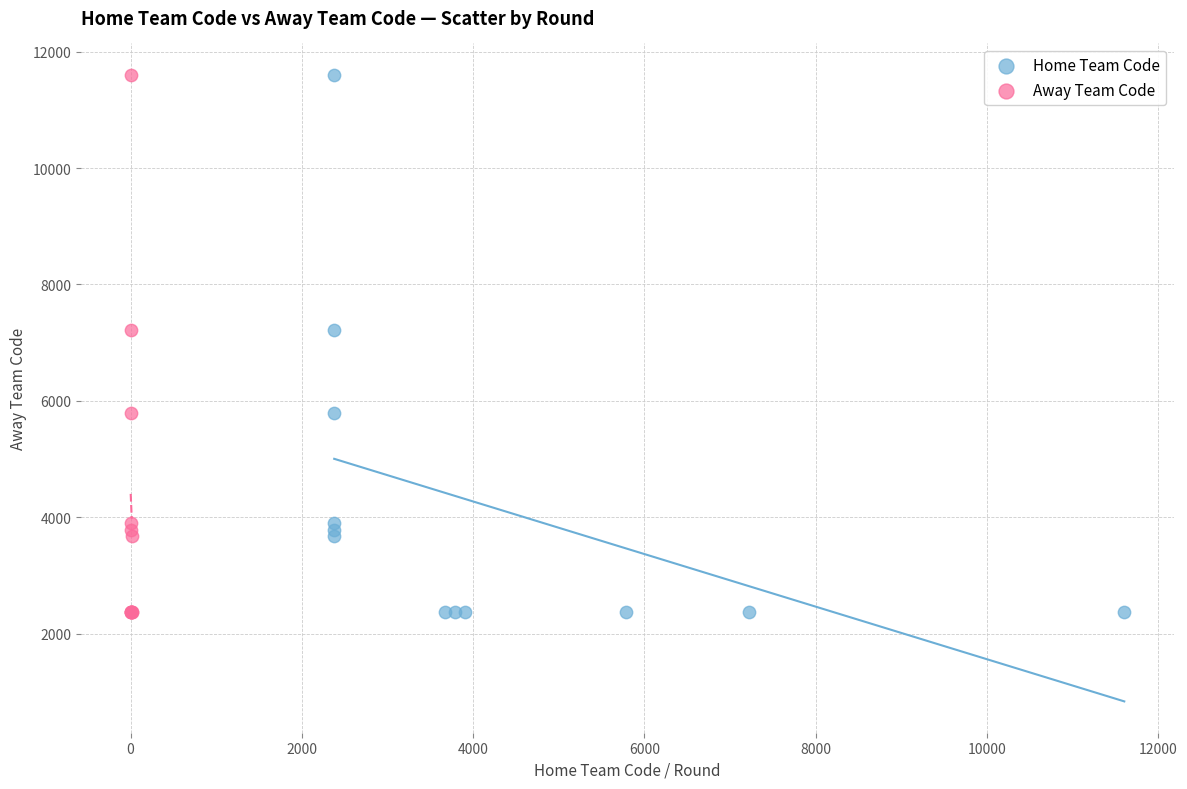

What are all the series names shown in the legend?

Home Team Code, Away Team Code